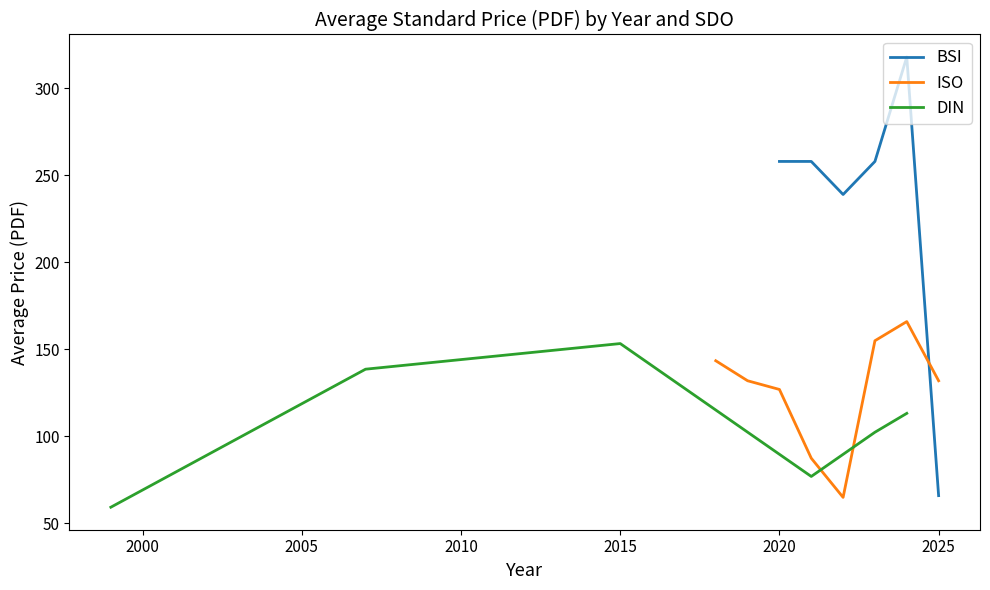

True or false: Price (PDF) and Price (PRINT) intersect in this chart.

False